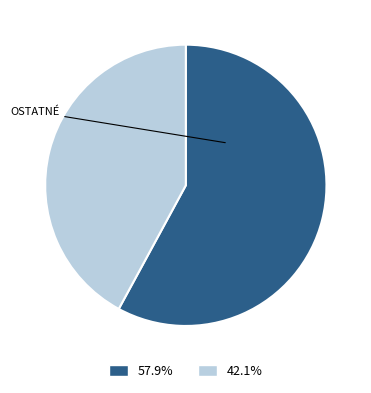

Is there a majority slice in this chart?

Yes